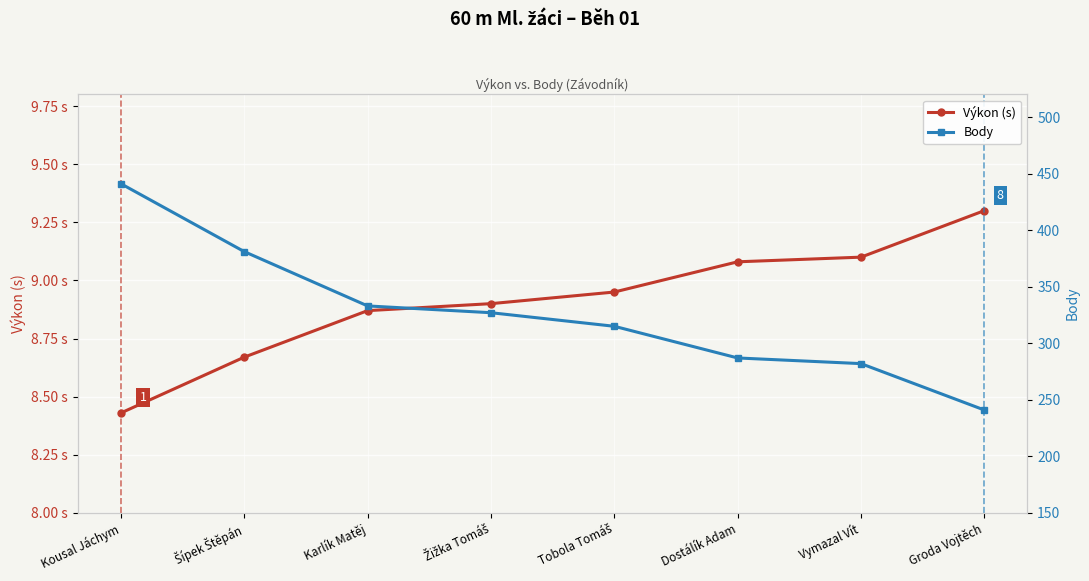

Which label corresponds to the largest value in the chart?

Kousal Jáchym